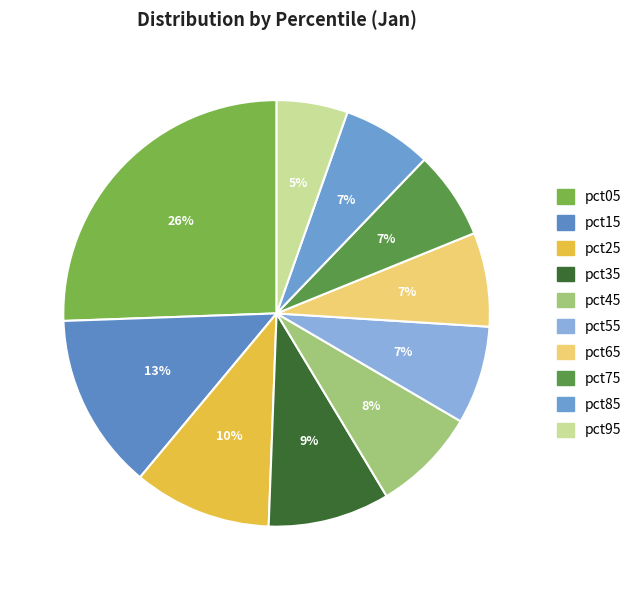

What percentage is the pct95 slice, to the nearest percent?

5%